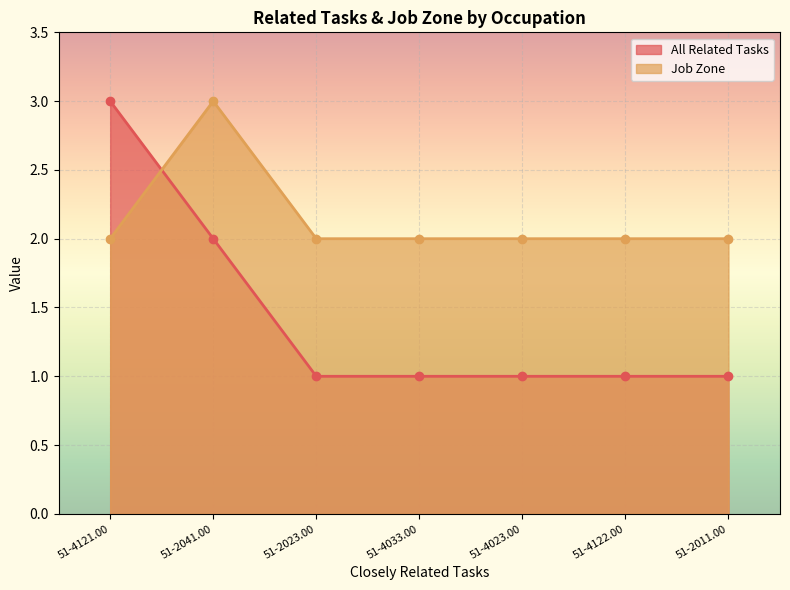

What is the difference between the maximum and minimum values in the Job Zone series?

1